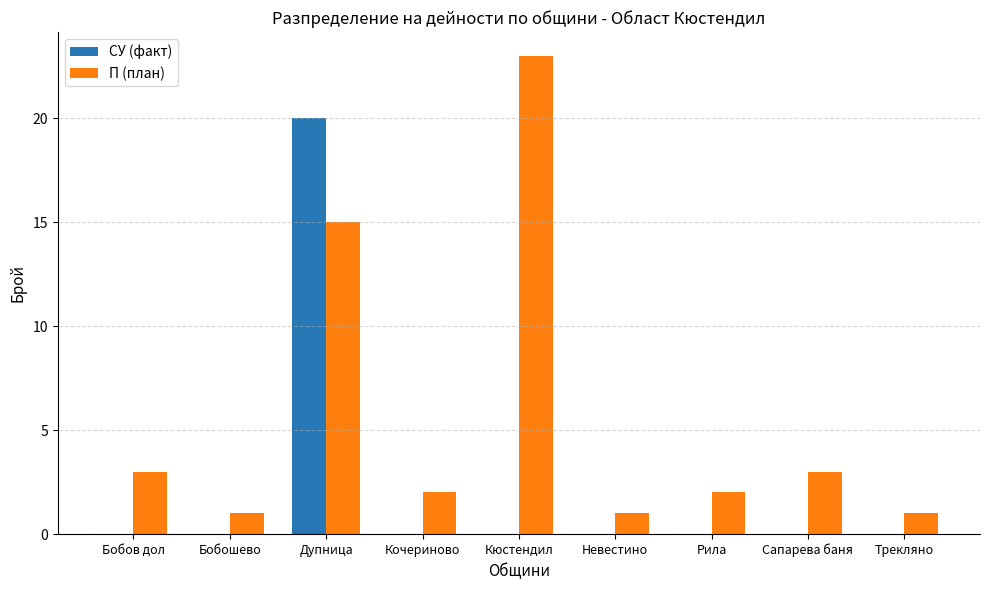

What are all the series names shown in the legend?

СУ (факт), П (план)